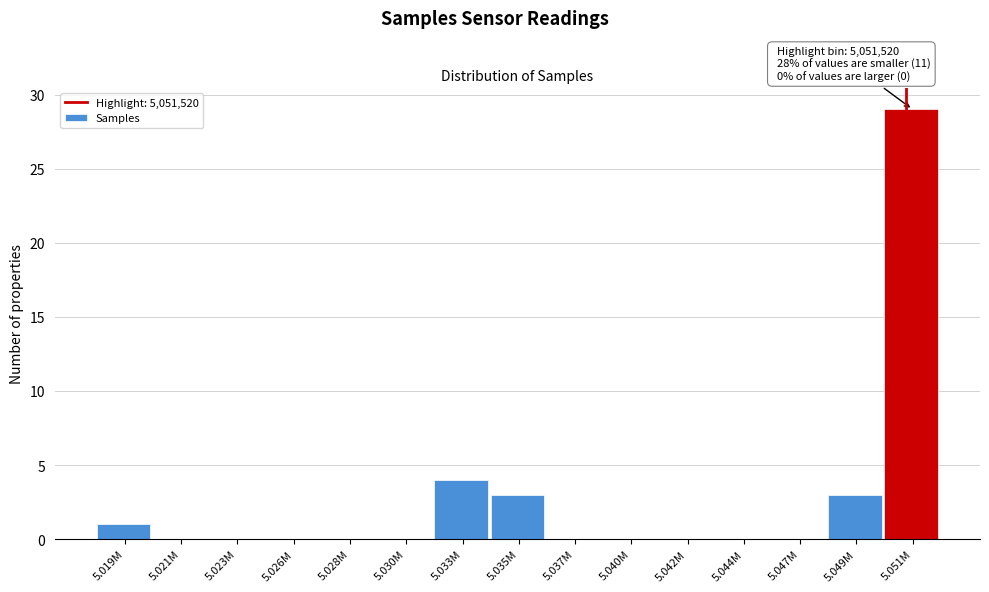

Reading right to left, transcribe all the data shown in this chart.

5.051M=29	5.049M=3	5.047M=0	5.044M=0	5.042M=0	5.040M=0	5.037M=0	5.035M=3	5.033M=4	5.030M=0	5.028M=0	5.026M=0	5.023M=0	5.021M=0	5.019M=1